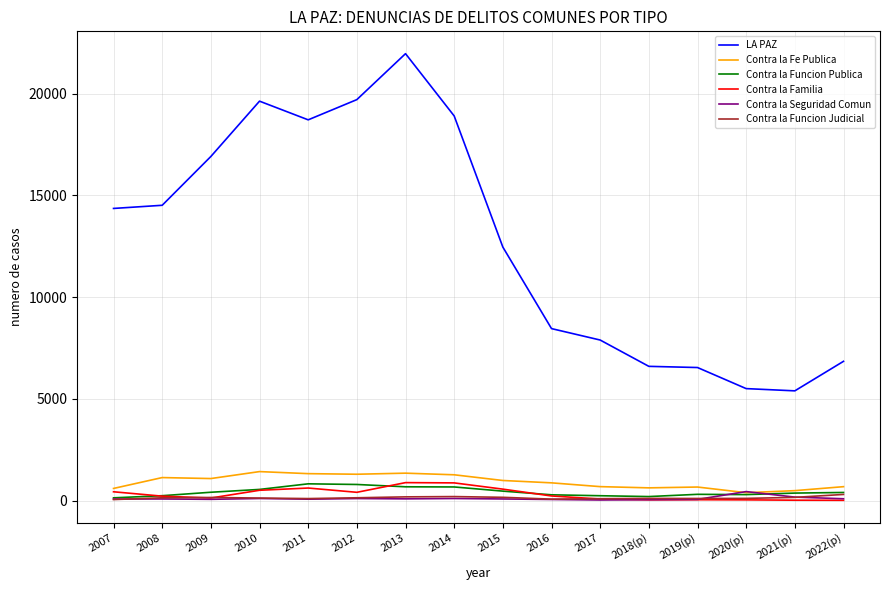

Is it true that Contra la Seguridad Comun equals 441 at 2020(p)?

True